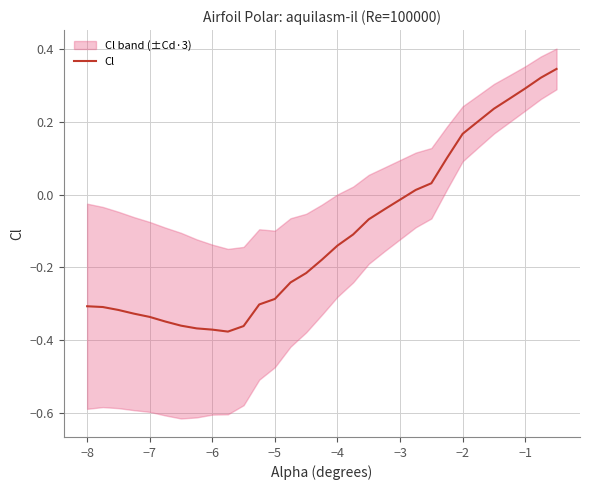

True or false: the data has more than 0 interior local peaks.

False